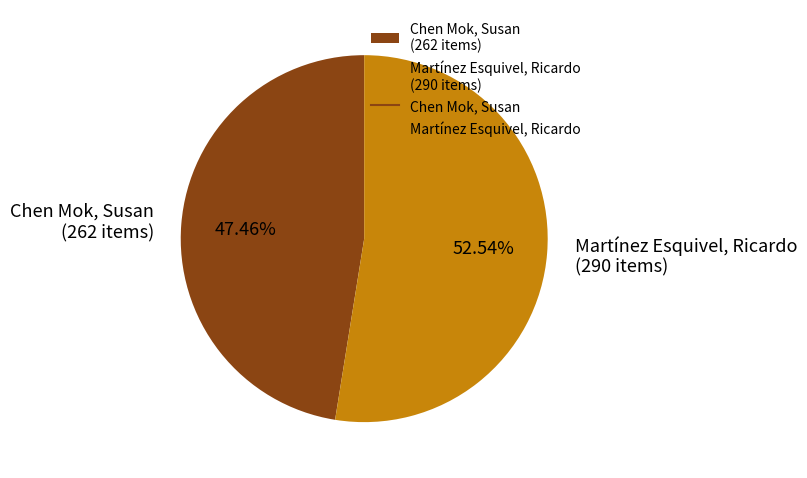

Which slice represents more than half of the pie?

Martínez Esquivel, Ricardo